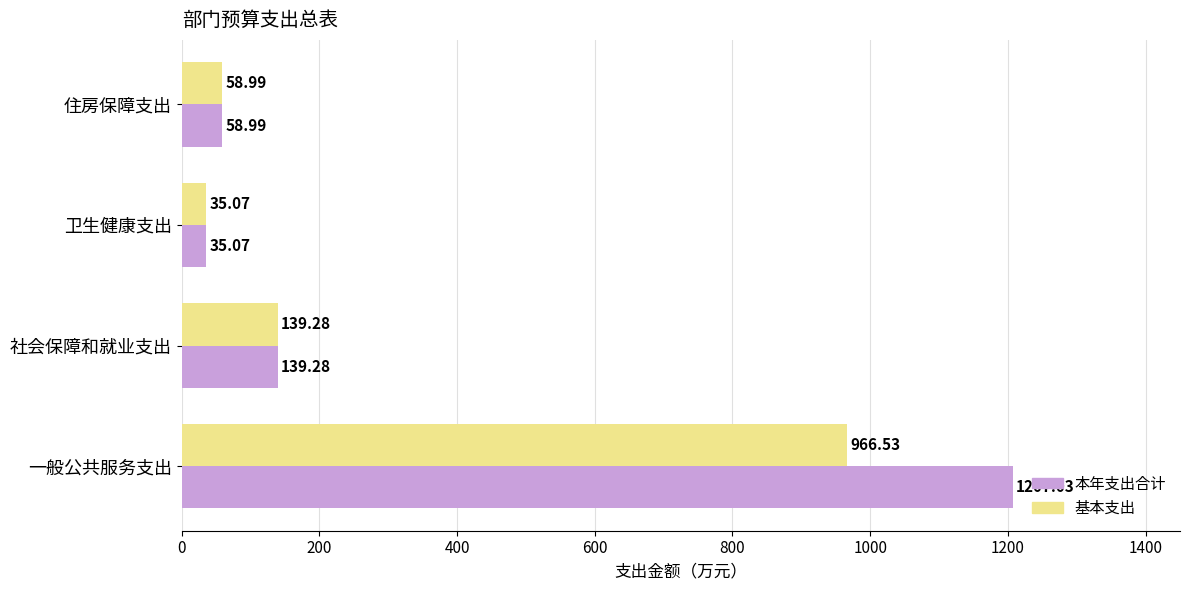

What is the difference between the second highest and second lowest values in the 基本支出 series?

80.3